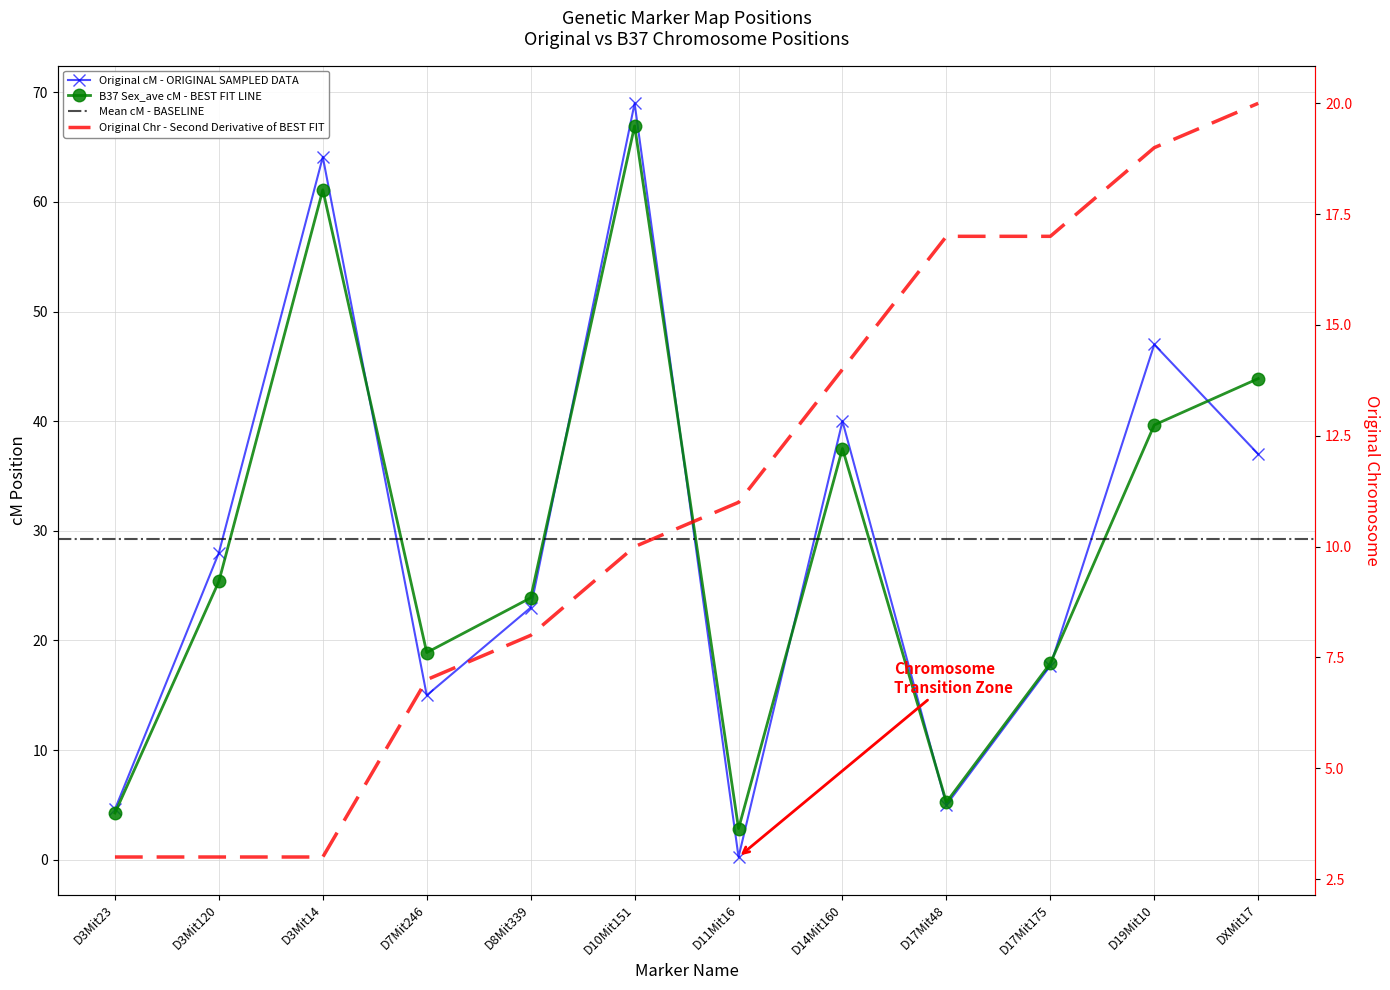

At which label is B37 Sex_ave cM closest to 34?

D14Mit160